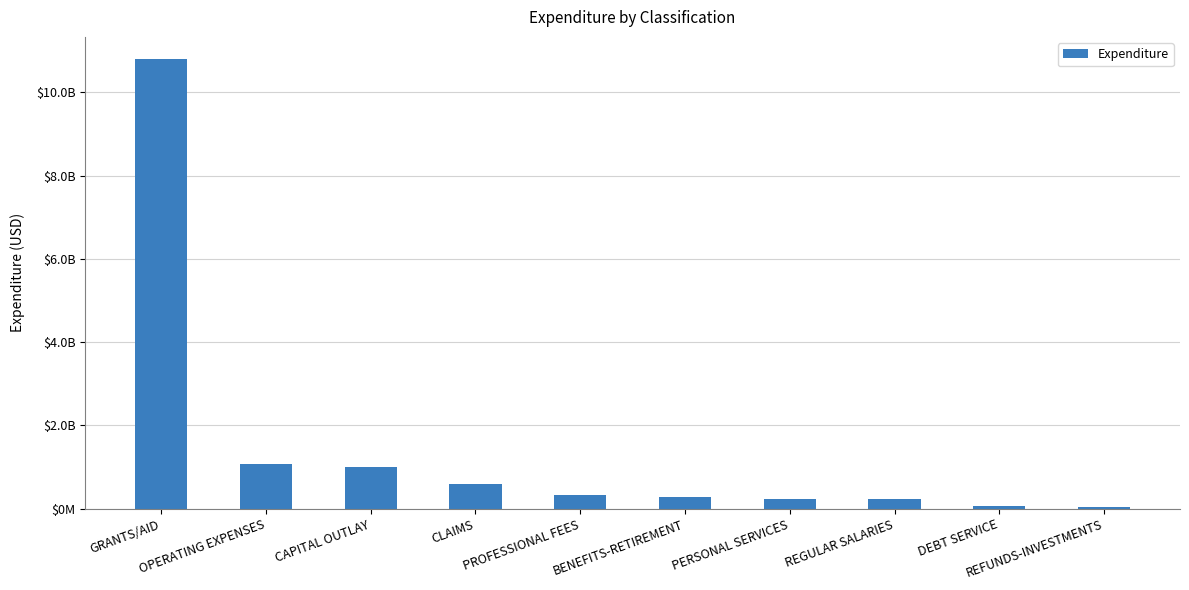

What value does the data have at BENEFITS-RETIREMENT?

278731370.6